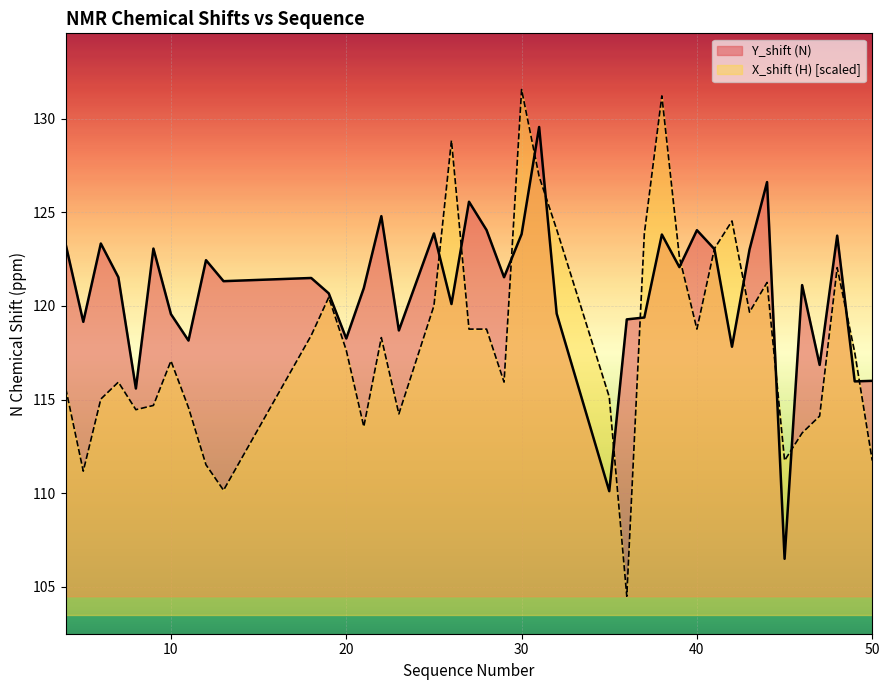

Reading right to left, what are all the values shown in this chart?

Y_shift (N): 116.0	116.0	123.8	116.8	121.1	106.5	126.6	123.0	117.8	123.0	124.0	122.1	123.8	119.4	119.3	110.1	119.6	129.6	123.8	121.5	124.0	125.6	120.1	123.9	118.7	124.8	121.0	118.3	120.7	121.5	121.3	122.4	118.2	119.6	123.1	115.6	121.5	123.3	119.2	123.3
X_shift (H): 111.7	117.5	122.0	114.1	113.2	111.7	121.3	119.7	124.5	123.1	118.8	122.6	131.2	123.9	104.5	115.1	124.1	126.9	131.6	115.9	118.8	118.8	128.8	120.0	114.2	118.3	113.6	117.6	120.5	118.4	110.2	111.5	114.6	117.1	114.7	114.5	115.9	115.0	111.2	115.6